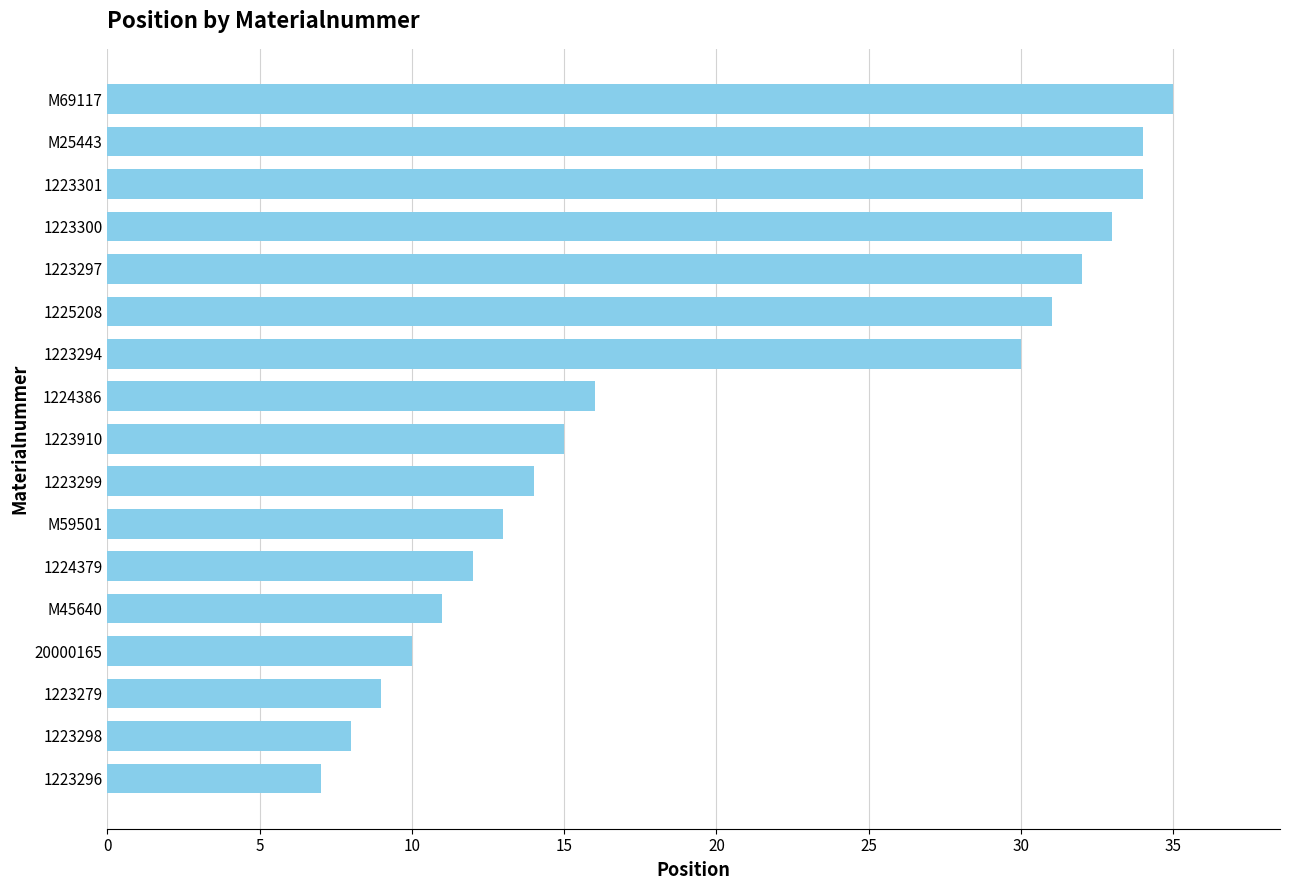

Reading top to bottom, list all the values displayed in this chart.

M69117=35	M25443=34	1223301=34	1223300=33	1223297=32	1225208=31	1223294=30	1224386=16	1223910=15	1223299=14	M59501=13	1224379=12	M45640=11	20000165=10	1223279=9	1223298=8	1223296=7